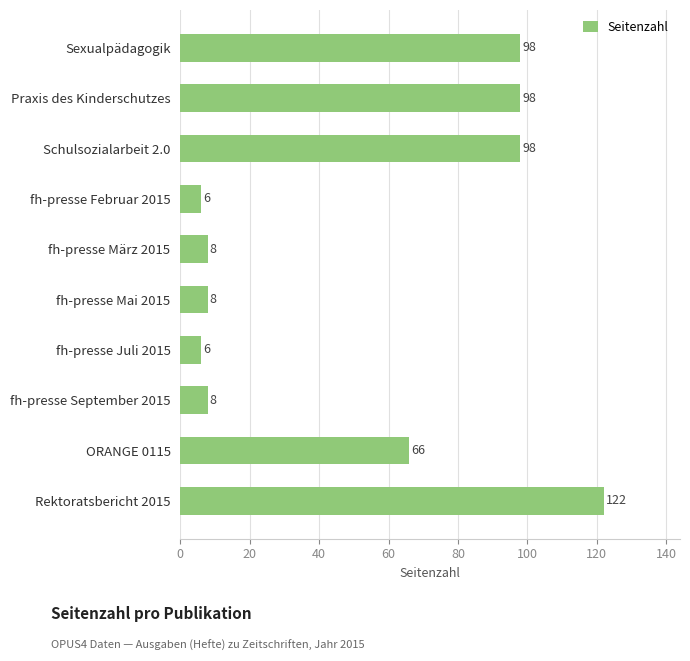

What is the change in value from Schulsozialarbeit 2.0 to fh-presse September 2015?

-90